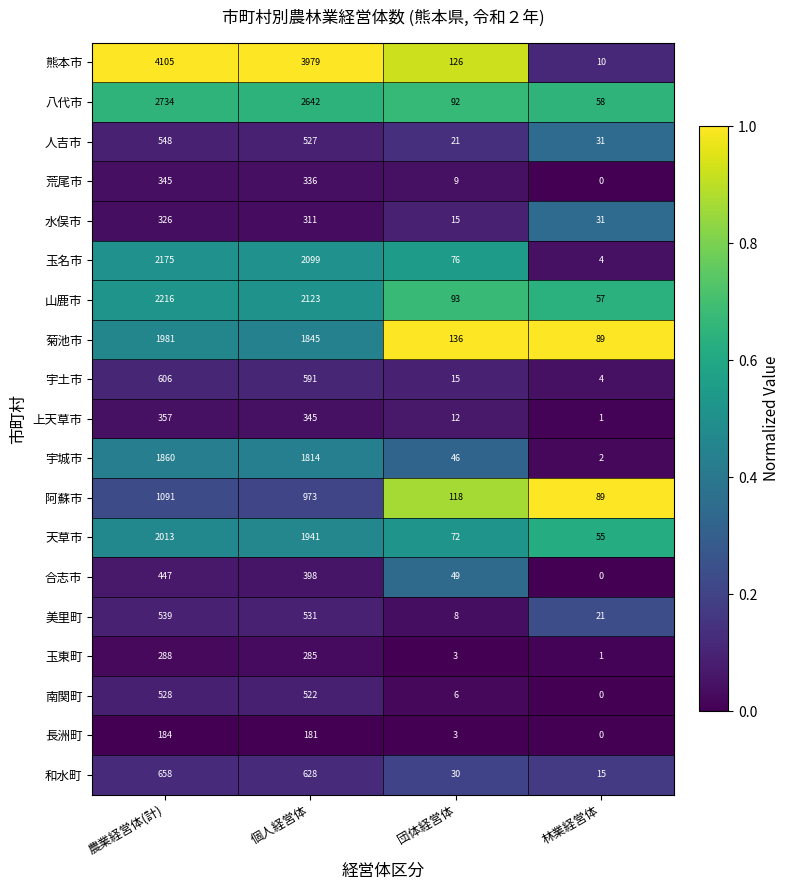

What is the difference between the maximum and minimum values in the 天草市 series?

1958